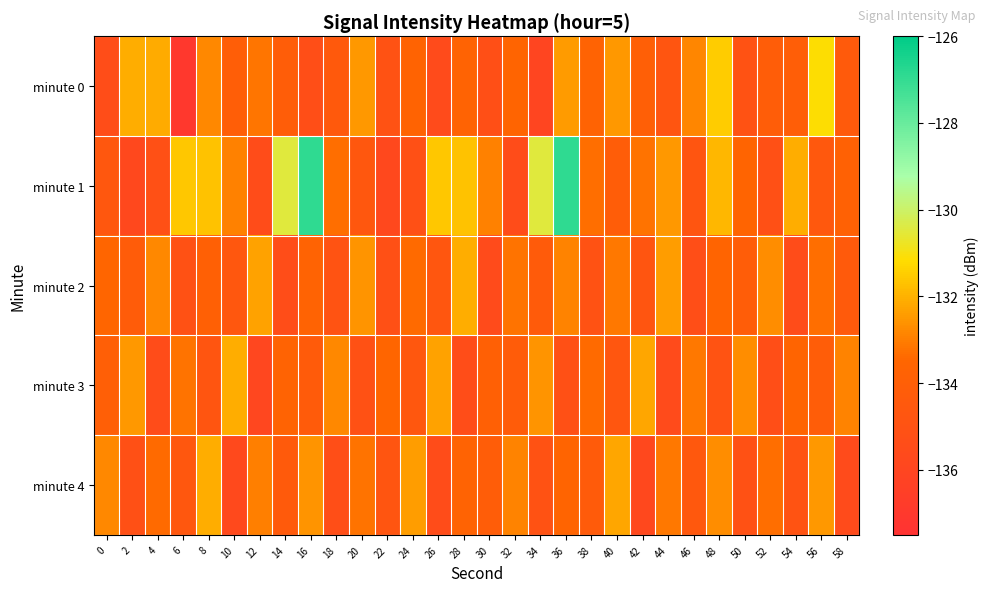

Which series has the widest spread of values?

minute 1